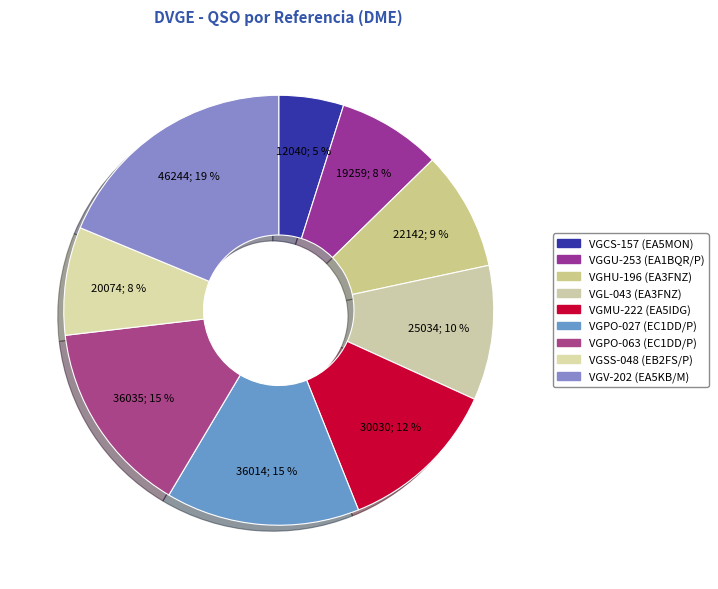

How many slices are in this pie chart?

9